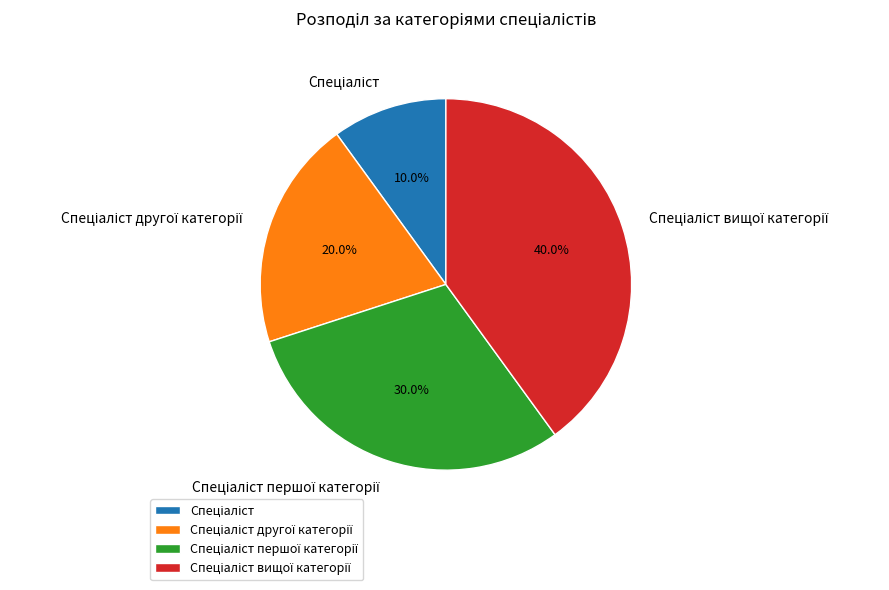

Is there any slice that represents more than half of the pie?

No